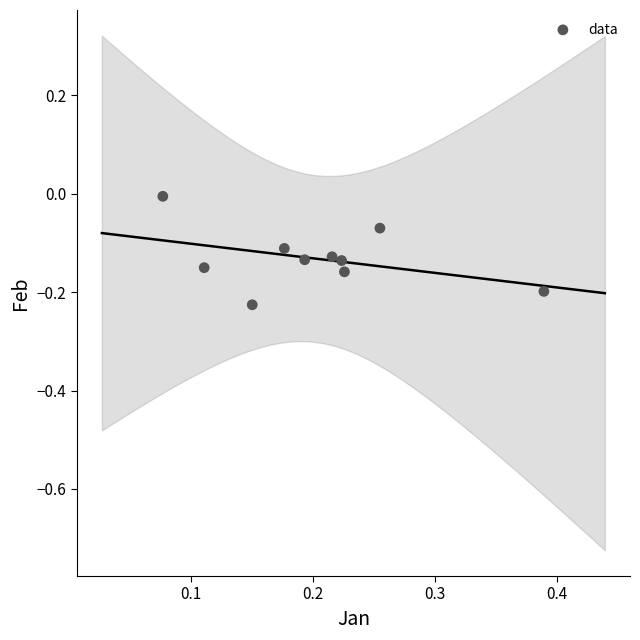

What is the range of X values (max minus min)?

0.3